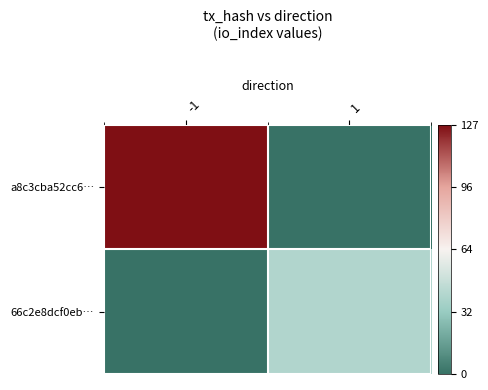

How many series are shown in this chart?

2